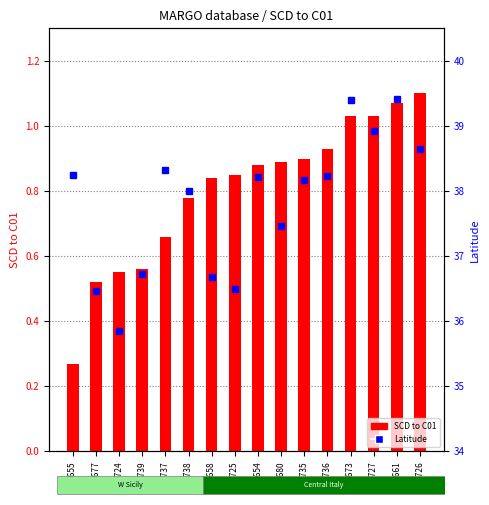

What is the label of the 14th bar from the right?

3724